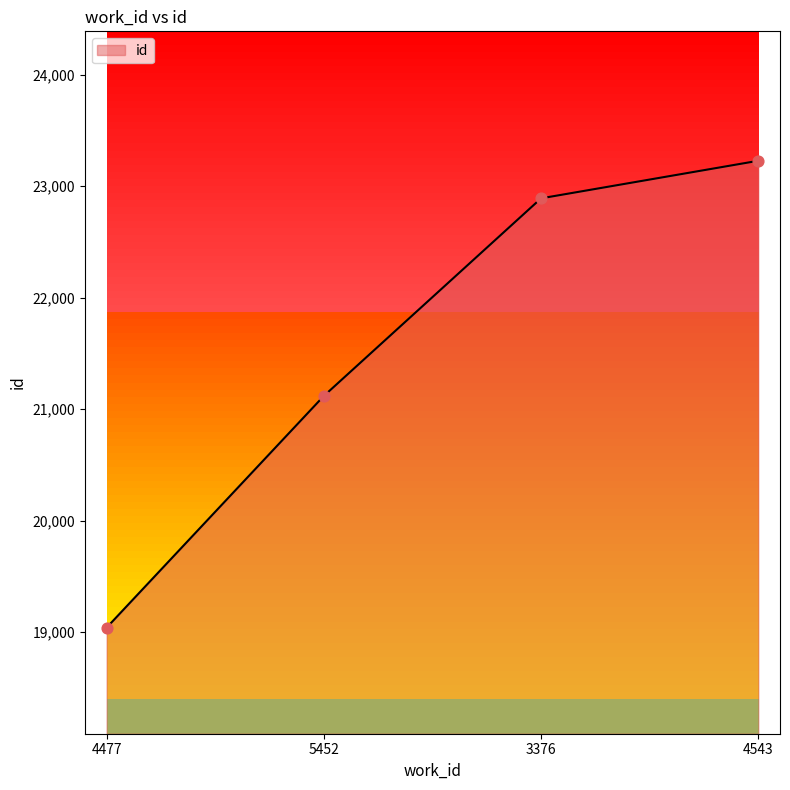

What is the change in value from 5452 to 4543?

+2110